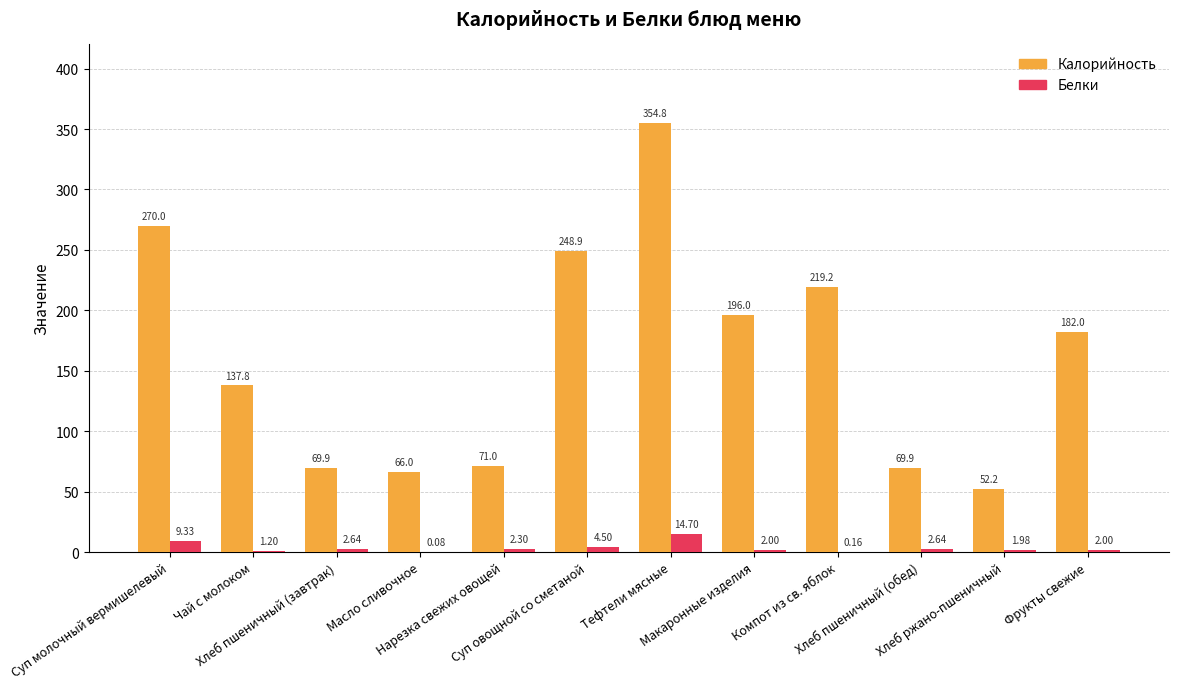

The Белки series shows 2.0 at Макаронные изделия. True or false?

True